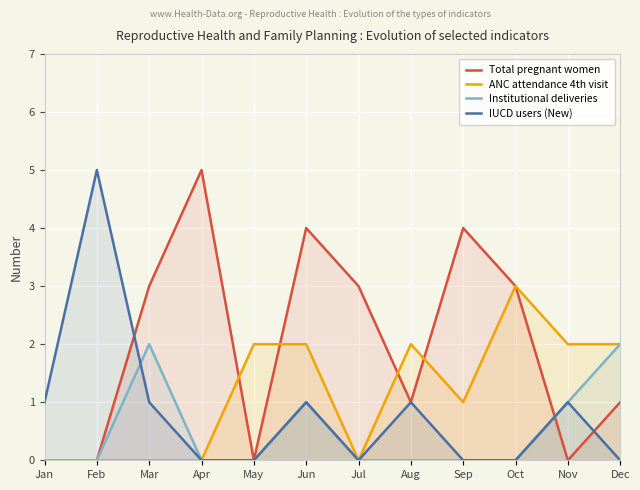

How many interior local peaks does the ANC attendance 4th visit series have?

2